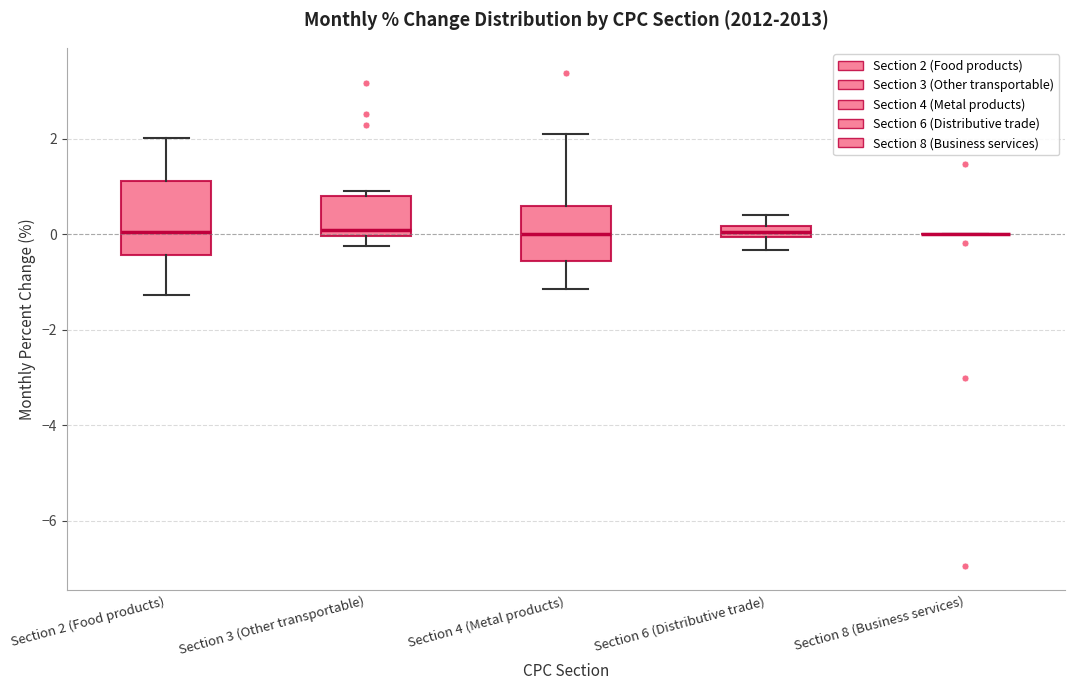

Which box is the tallest, from its lower edge to its upper edge?

Section 2 (Food products)